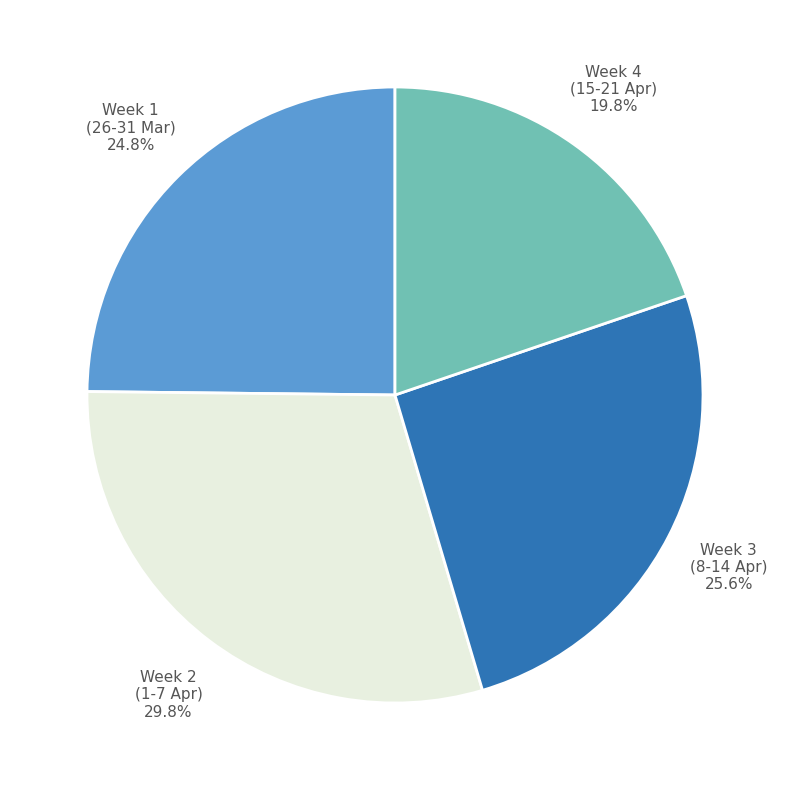

Rank the categories by value from lowest to highest.

Week 4 (15-21 Apr), Week 1 (26-31 Mar), Week 3 (8-14 Apr), Week 2 (1-7 Apr)